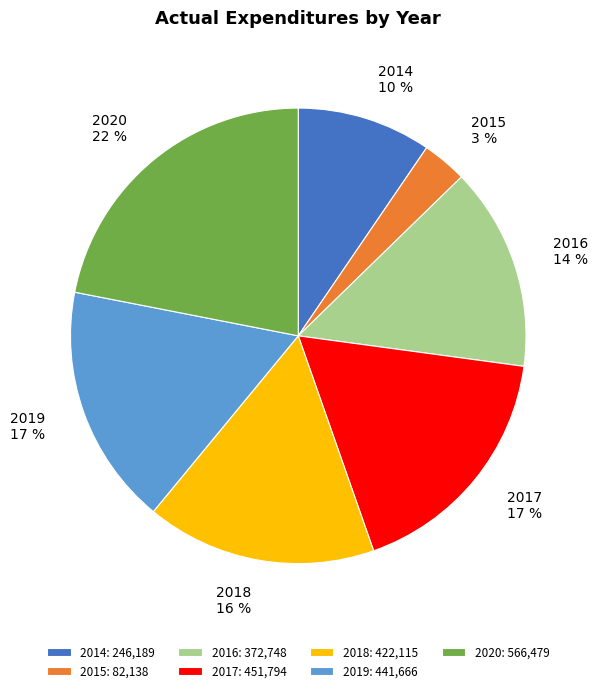

How many segments does this pie chart have?

7